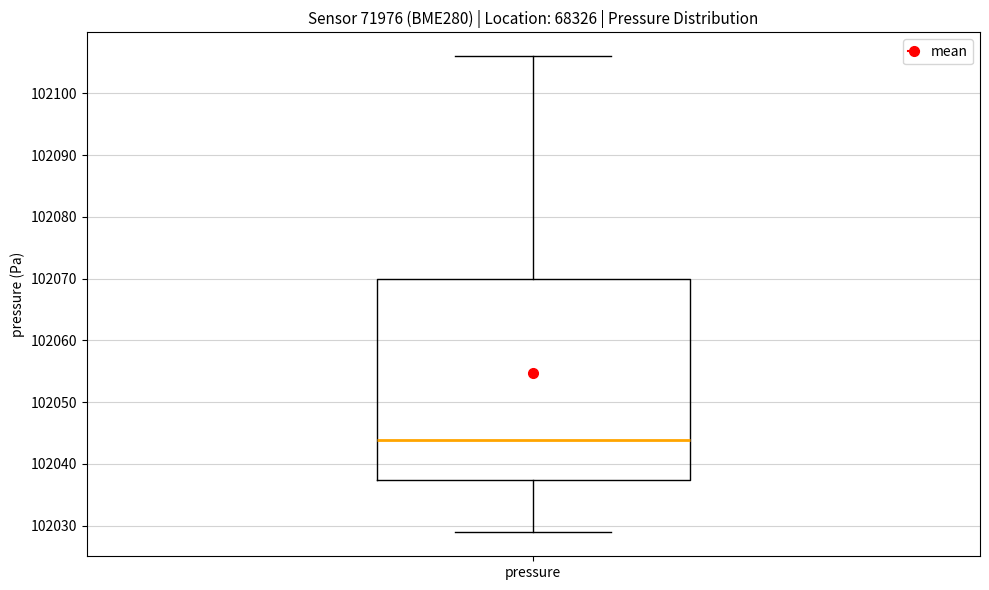

Read this box plot against the y-axis: the position of the median line, the range covered by the box, and the ends of both whiskers. The values are not printed on the chart, so give them approximately, as read against the axis.

median 102044, box 102037 to 102070, whiskers 102029 to 102106